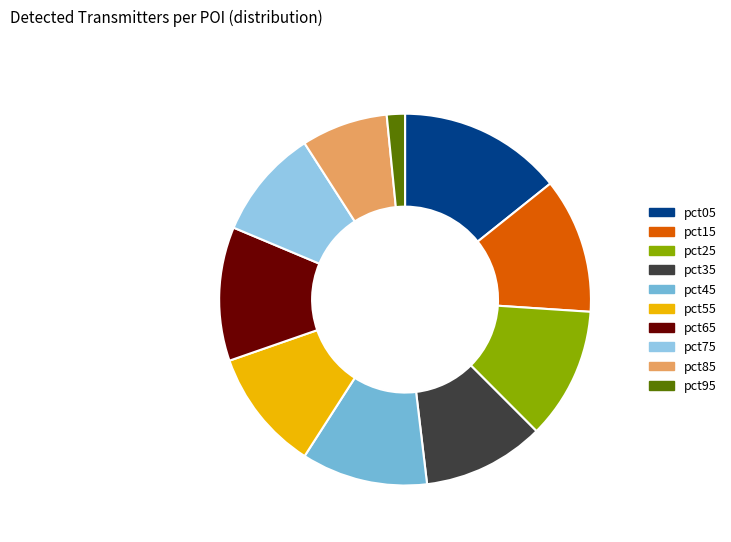

How much of the chart is everything except pct45?

89.0%